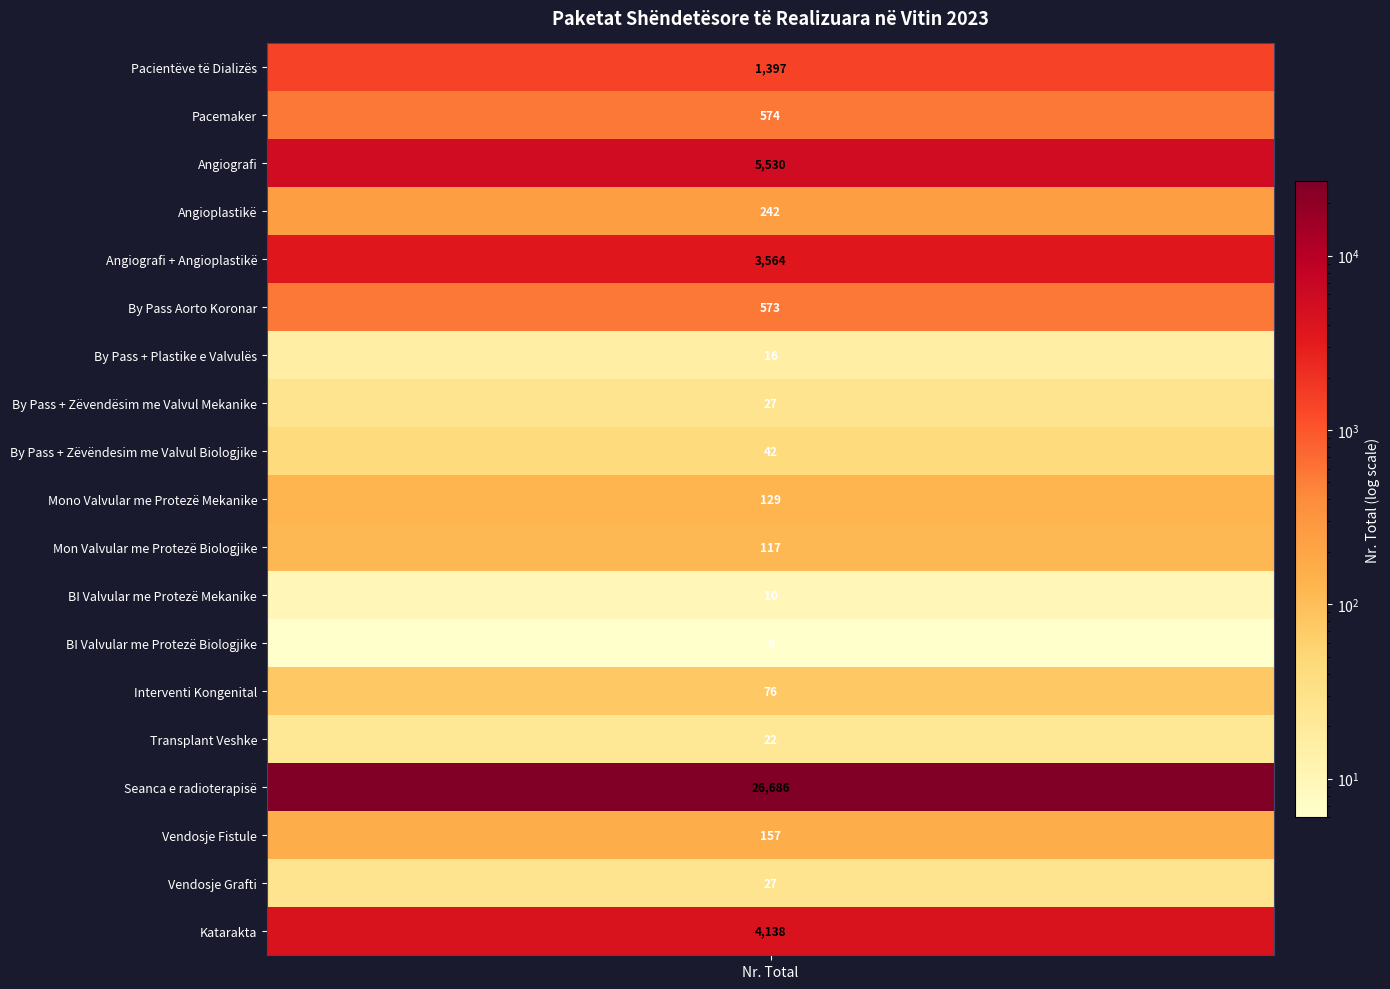

What is the minimum value shown in the chart?

6